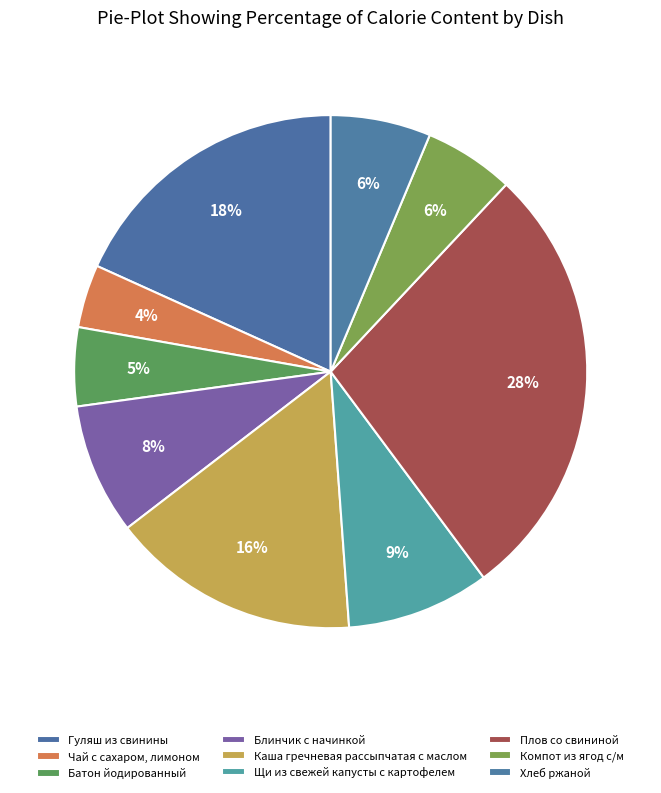

Combined, what portion of the pie is Щи из свежей капусты с картофелем and Каша гречневая рассыпчатая с маслом?

24.7%